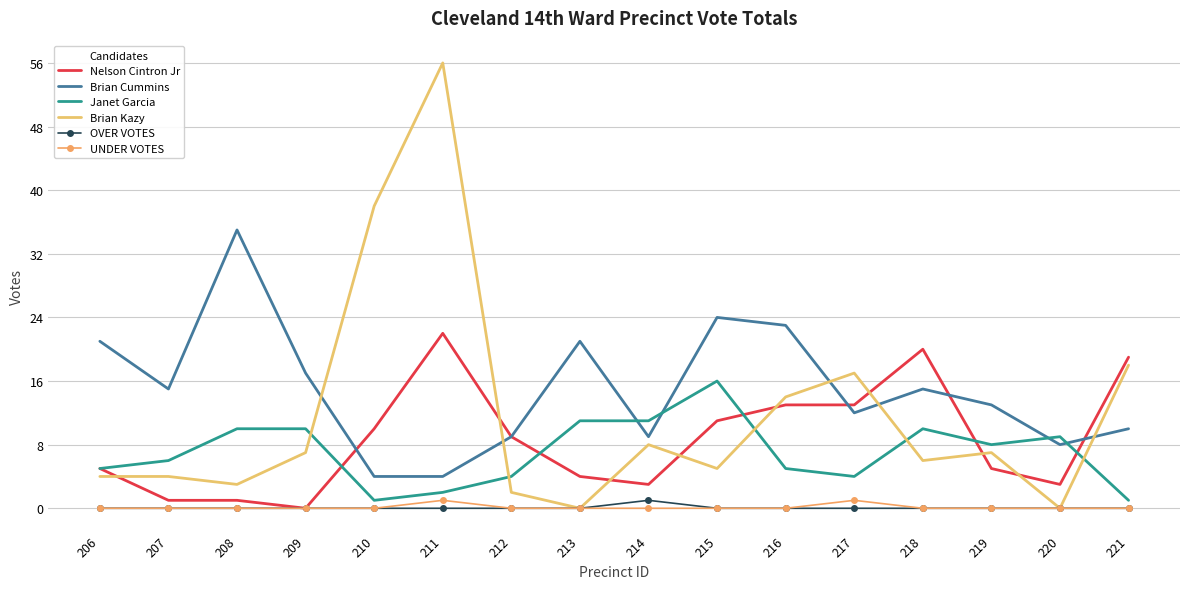

At which category is the sum across all series the highest?

211